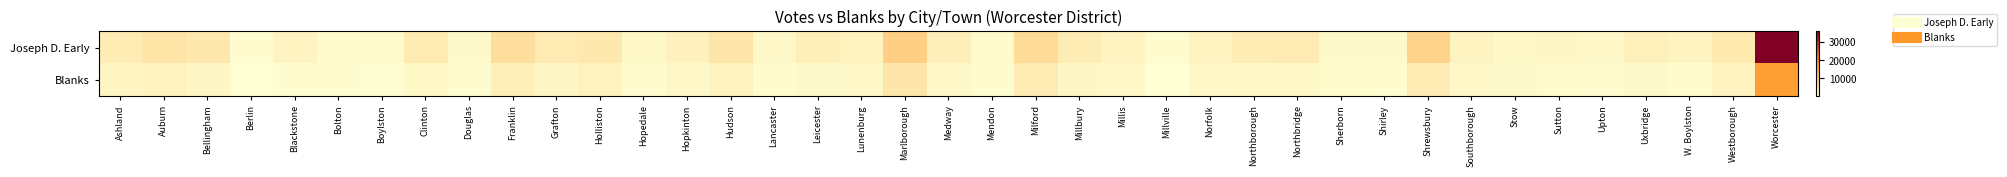

List the series in order of their overall mean, highest first.

Joseph D. Early, Blanks